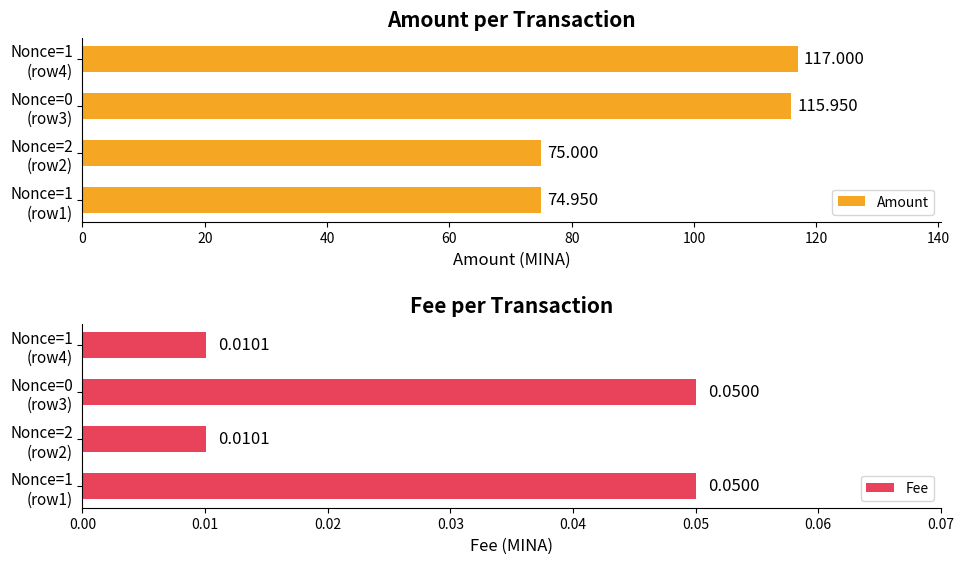

What are all the series names shown in the legend?

Amount, Fee